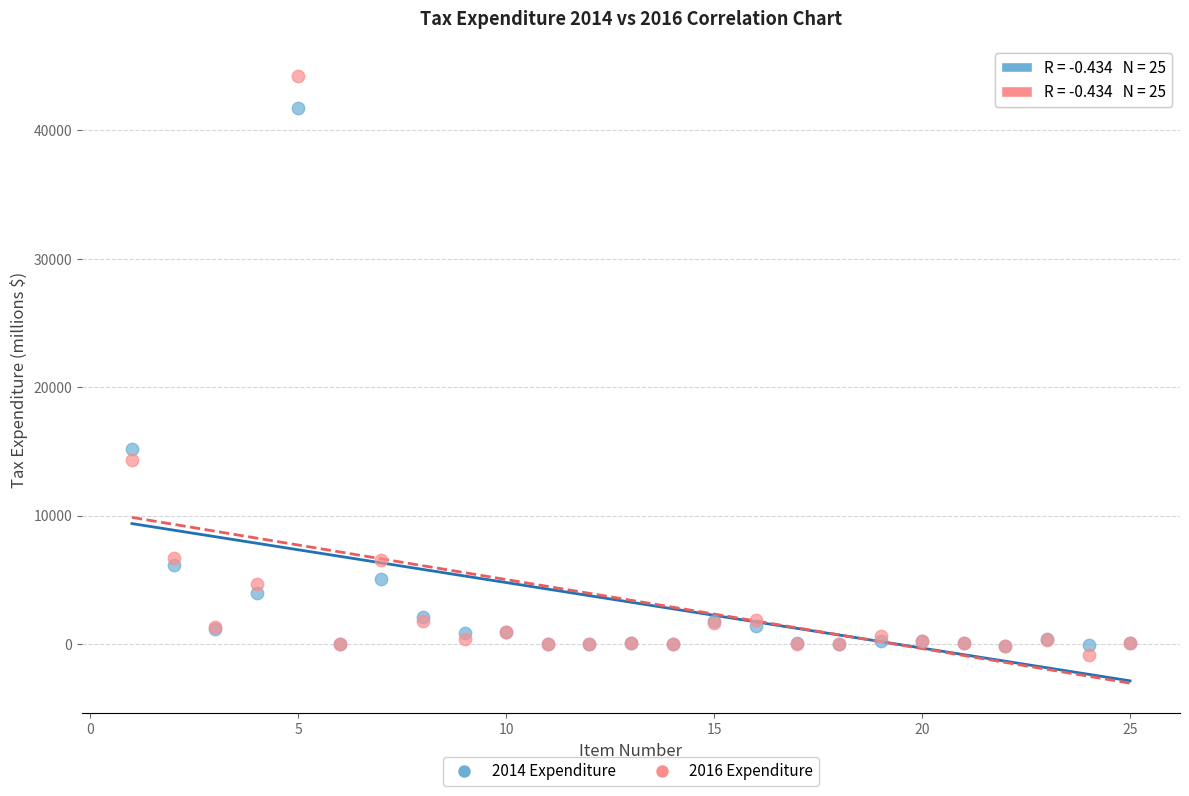

Across all series, what Y value is closest to 21705?

15150